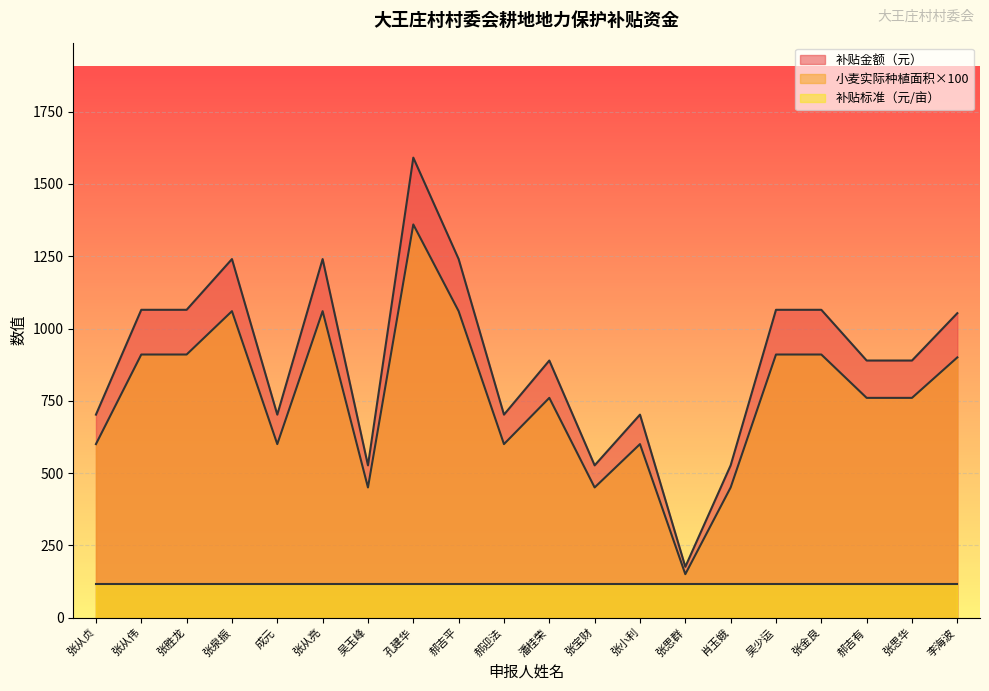

Between 郝吉平 and 吴少运, which series saw the biggest shift?

补贴金额（元）